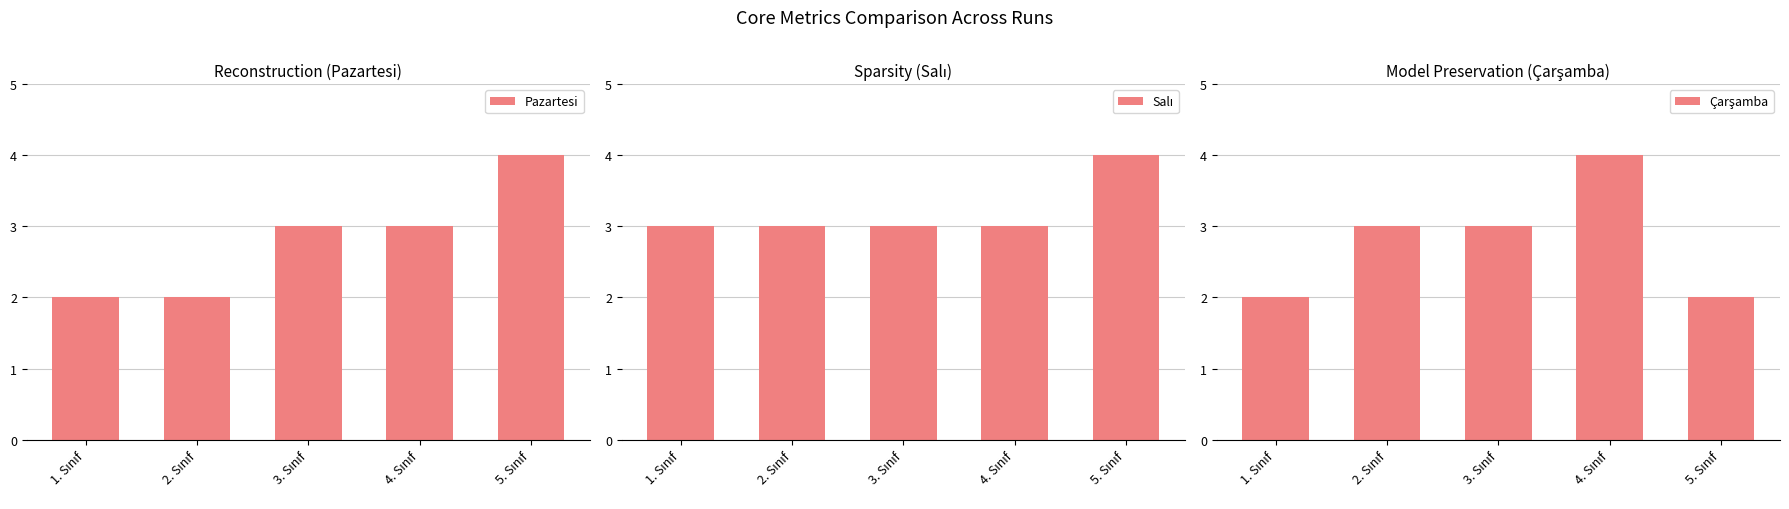

Where is Pazartesi nearest to the value 3?

3. Sınıf